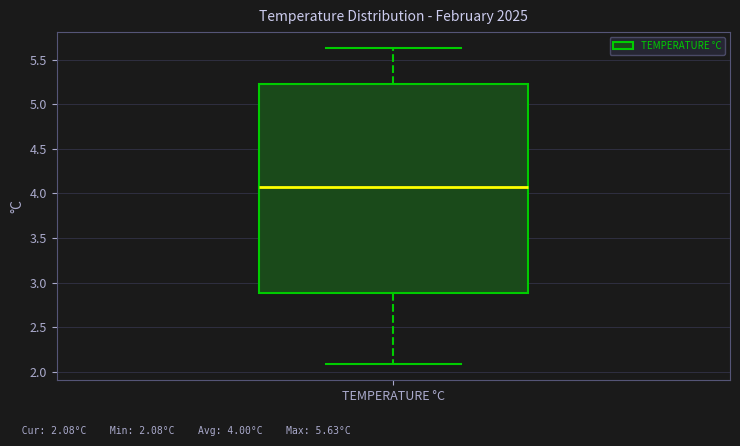

Read this box plot against the y-axis: the position of the median line, the range covered by the box, and the ends of both whiskers. The values are not printed on the chart, so give them approximately, as read against the axis.

median 4.05, box 2.90 to 5.25, whiskers 2.10 to 5.65